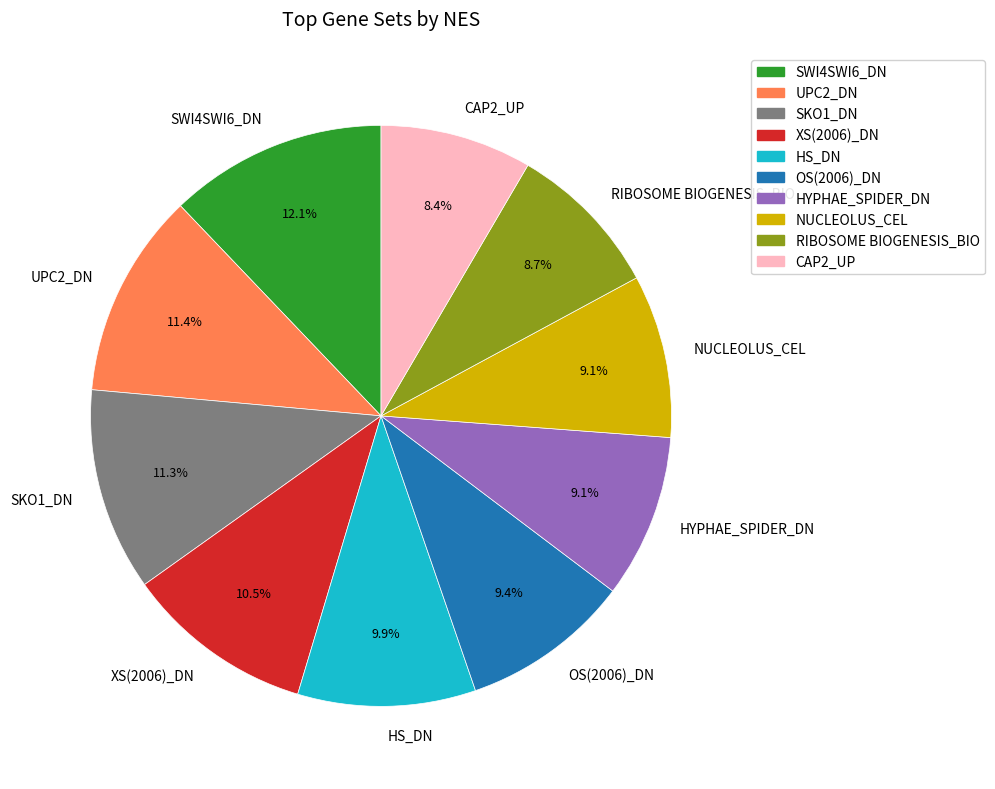

Combined, what portion of the pie is HYPHAE_SPIDER_DN and CAP2_UP?

17.5%